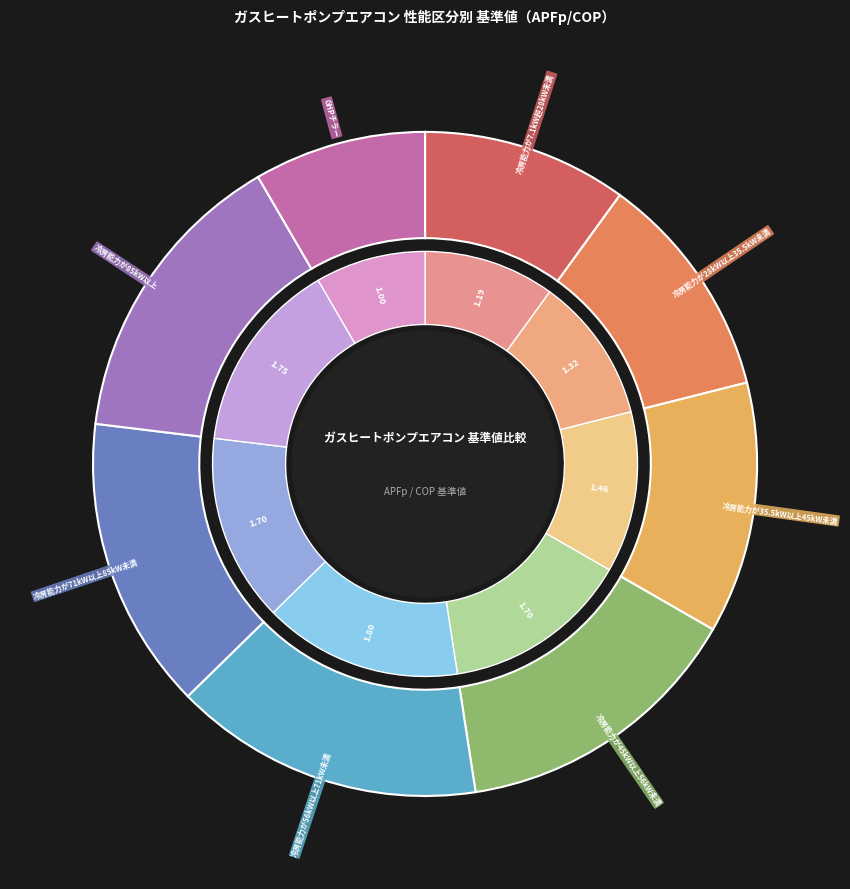

Approximately how many times larger is the value at 冷房能力が45kW以上56kW未満 compared to 冷房能力が56kW以上71kW未満?

0.9